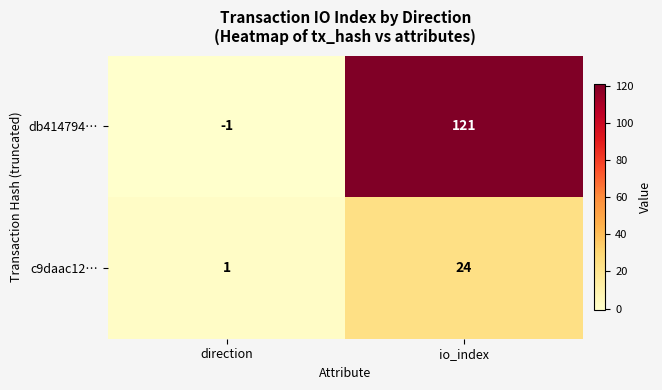

Reading right to left, extract all data points from this chart.

db414794…: io_index=121	direction=-1
c9daac12…: io_index=24	direction=1